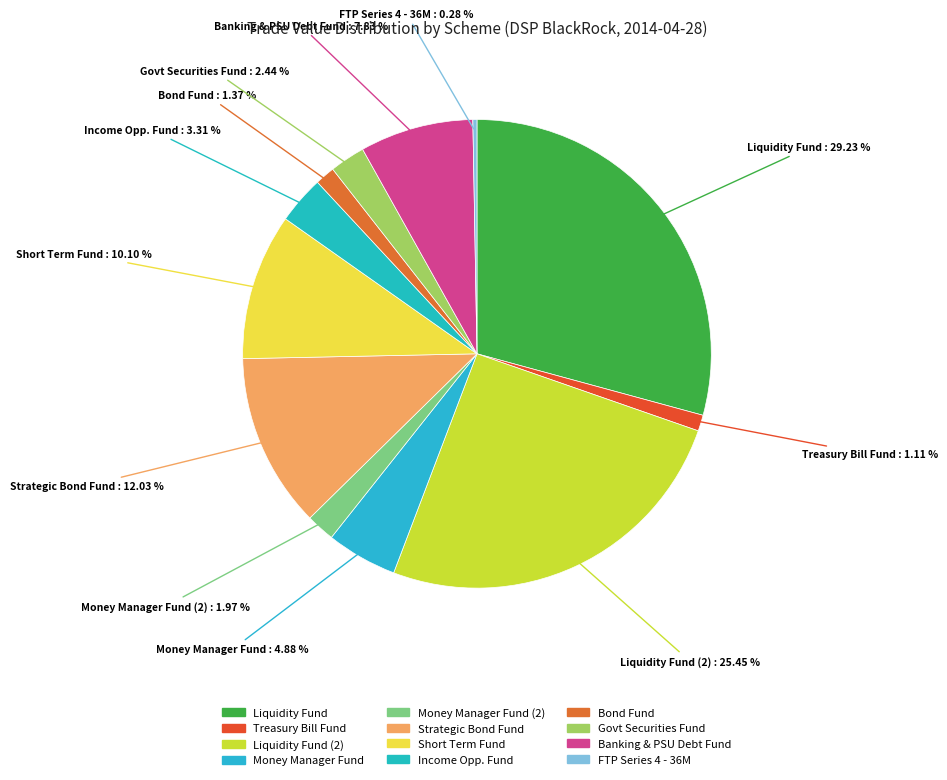

To the nearest percent, what is the difference between the largest and smallest slice percentages?

29%